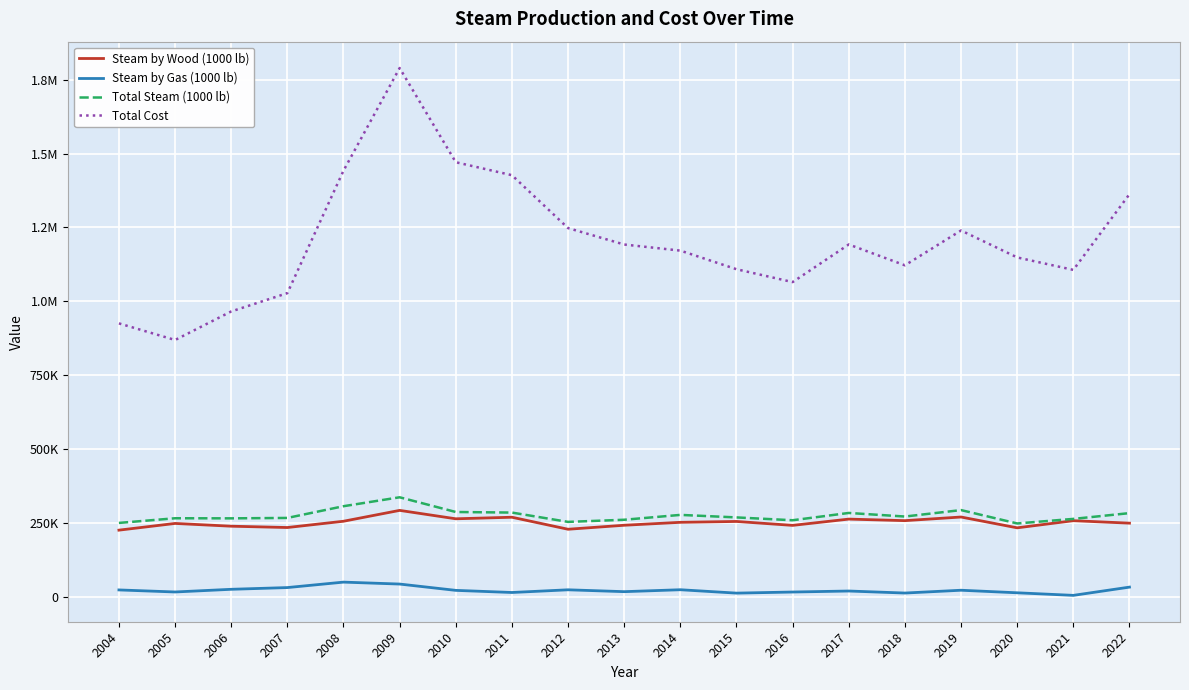

What are all the series names shown in the legend?

Steam by Wood (1000 lb), Steam by Gas (1000 lb), Total Steam (1000 lb), Total Cost